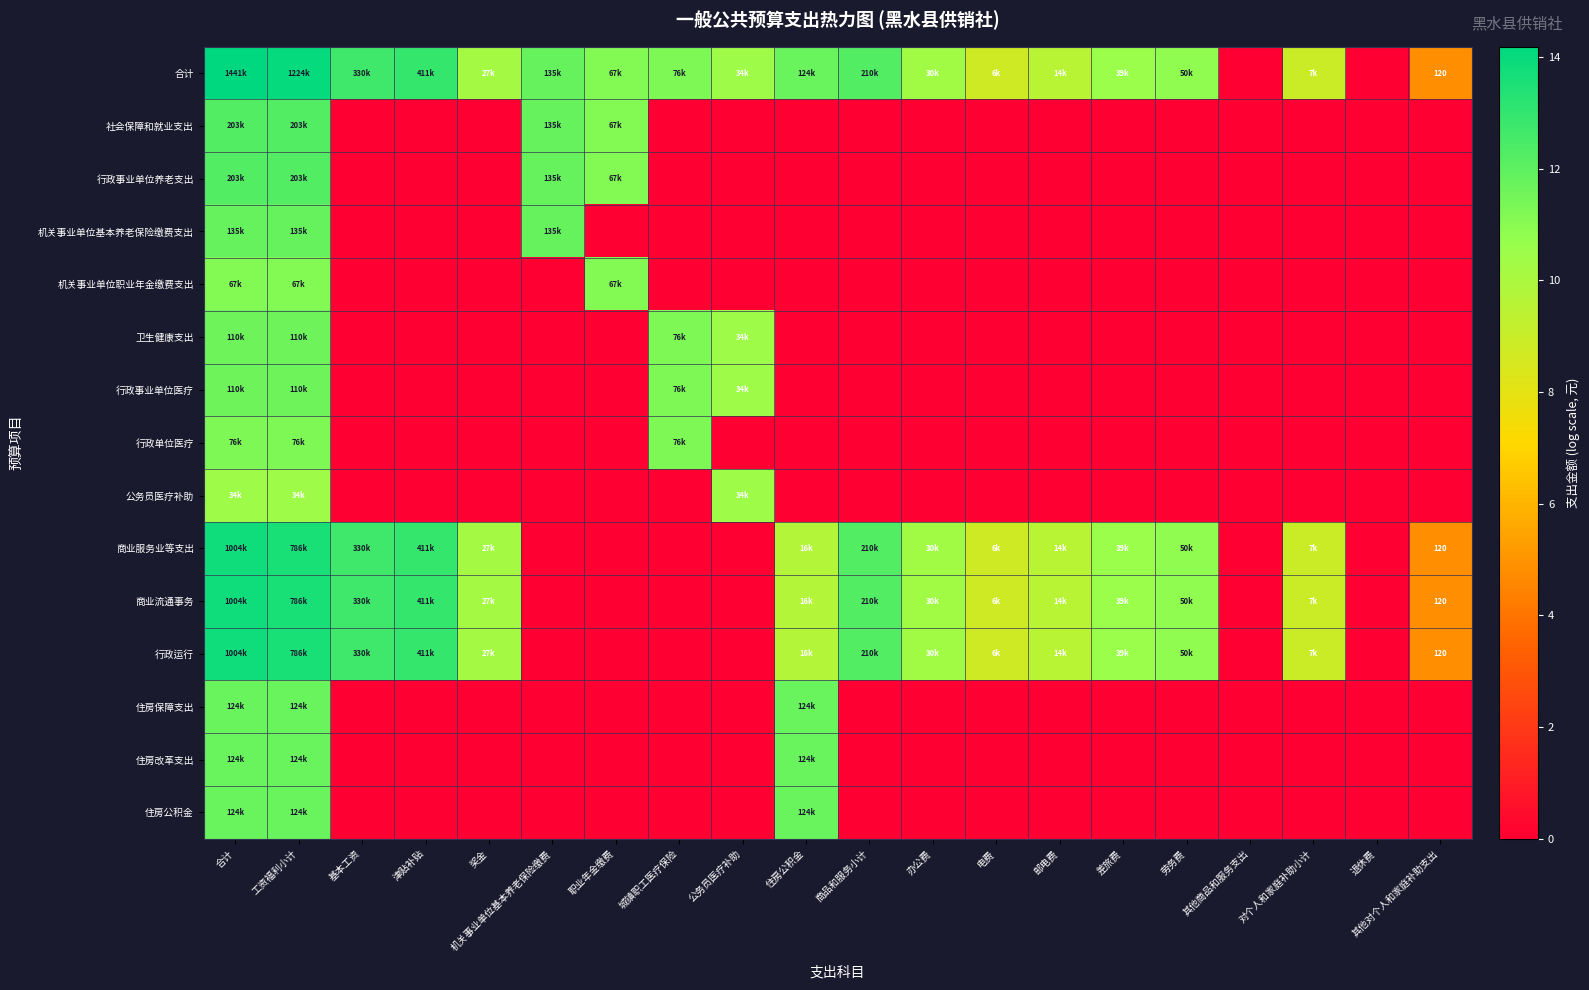

What is the spread (max minus min) of values at 劳务费?

10.8